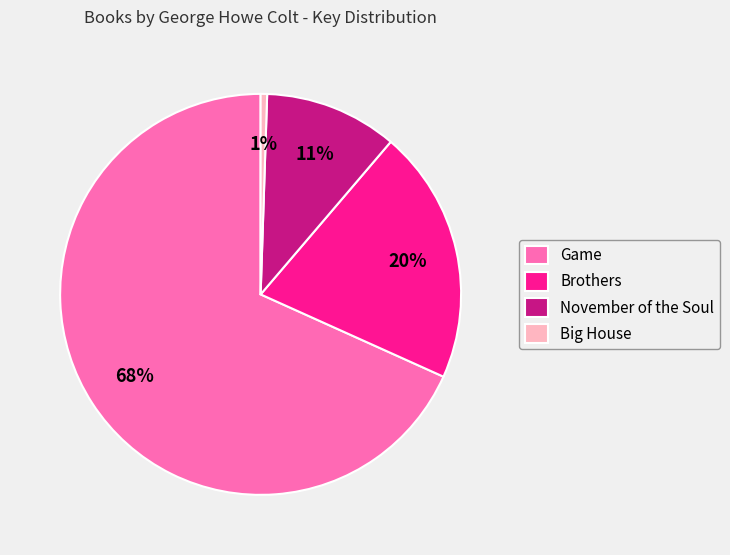

Is the sum of Big House and Brothers greater than half?

No